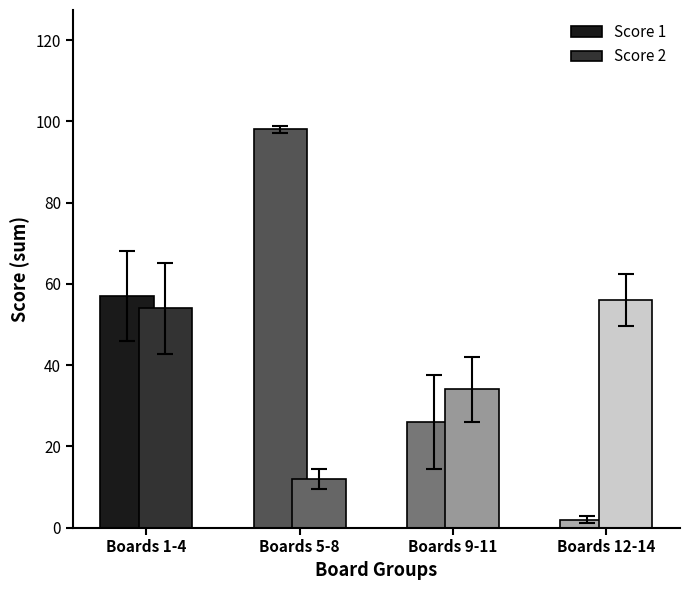

The Score 2 series shows 59 at Boards 9-11. True or false?

False